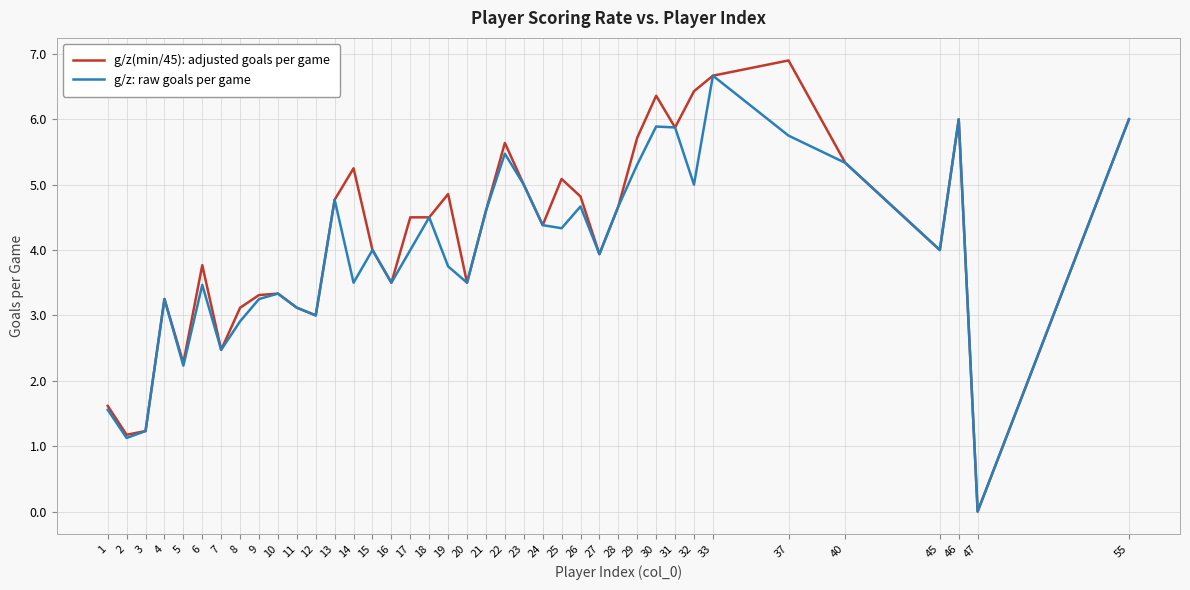

The value of g/z(min/45): adjusted goals per game at 19 is 4.9. True or false?

True